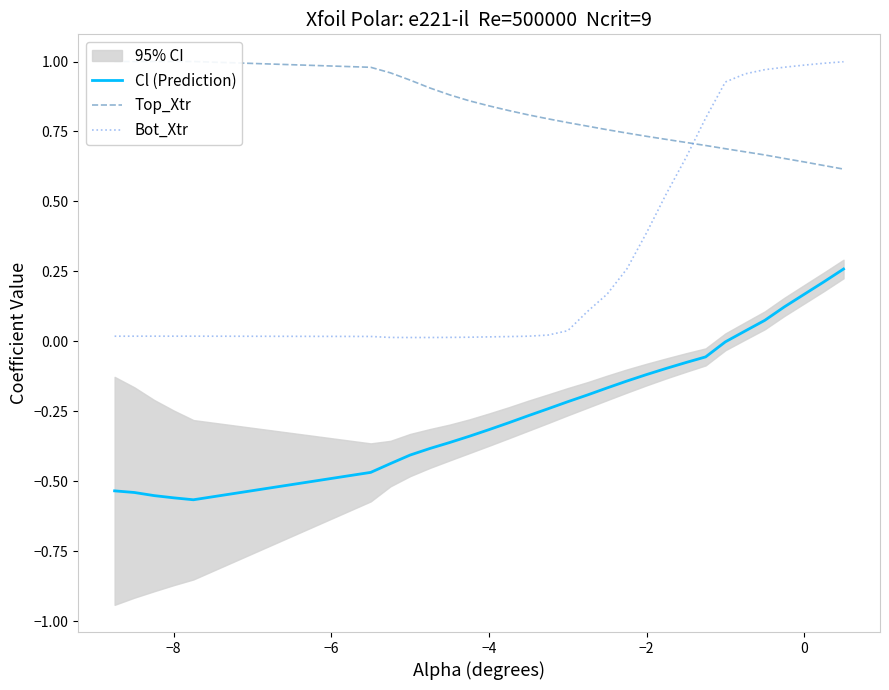

True or false: Cl (Prediction) and Bot_Xtr cross at least once.

False